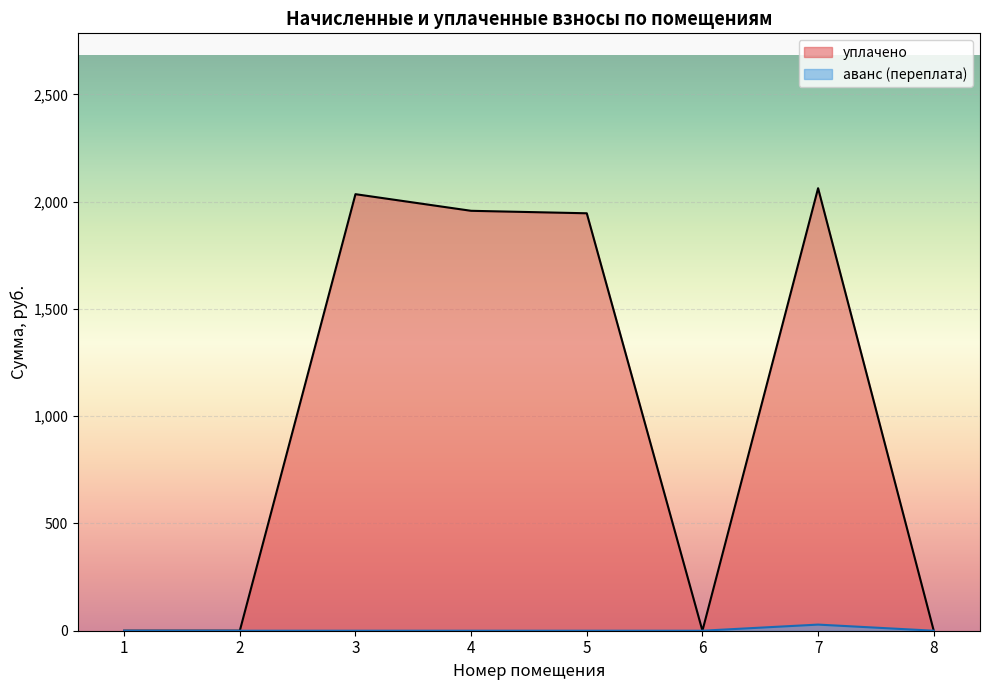

Which label corresponds to the smallest value in the chart?

1